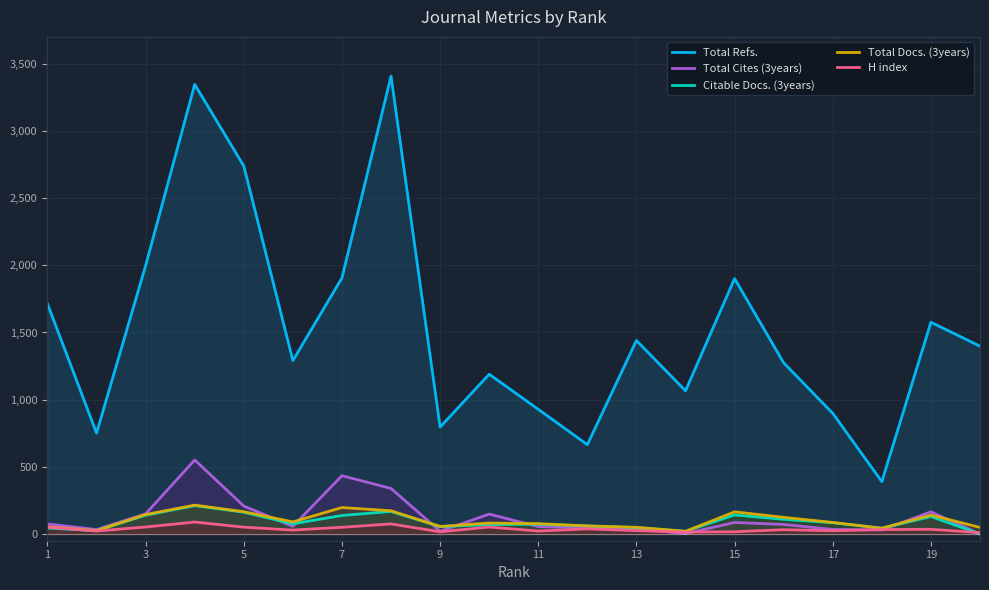

Which series has the largest total across all categories?

Total Refs.